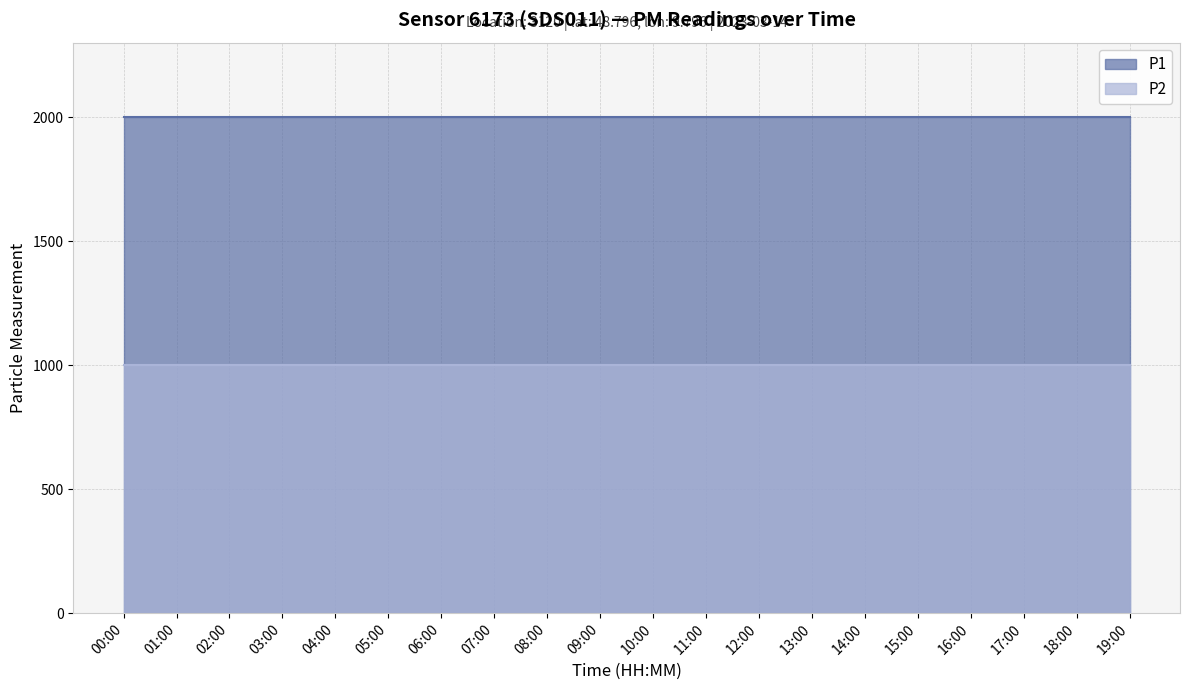

True or false: P2 has more than 2 interior local peaks.

False